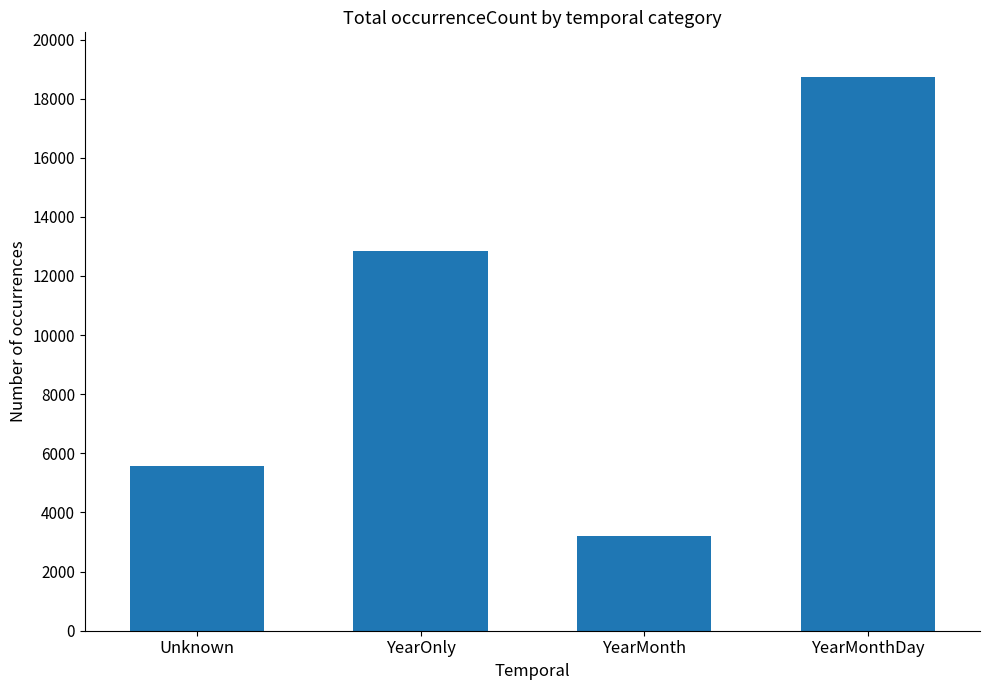

Are the bars horizontal?

No